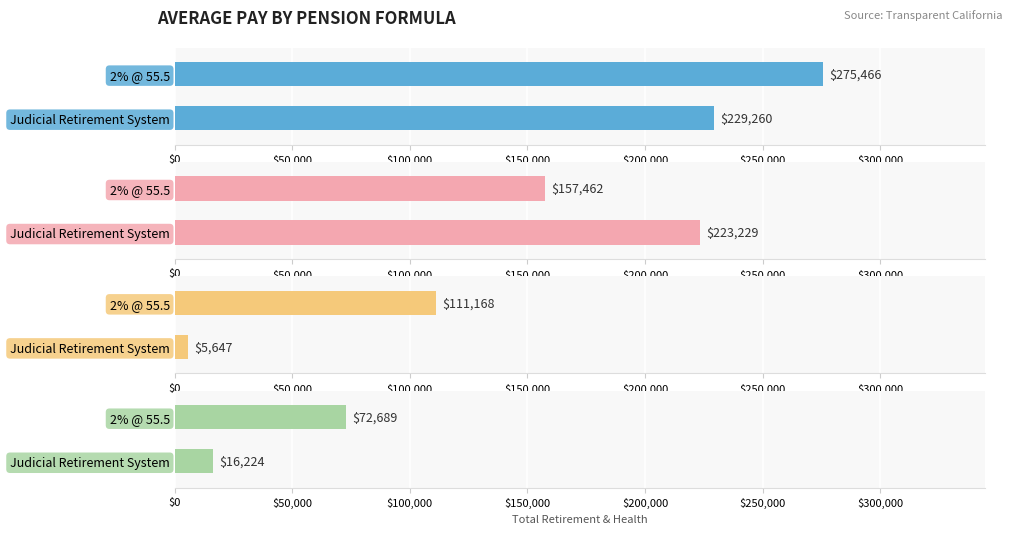

True or false: DefinedBenefitPlanContribution has a value of 53851 at 3.

False